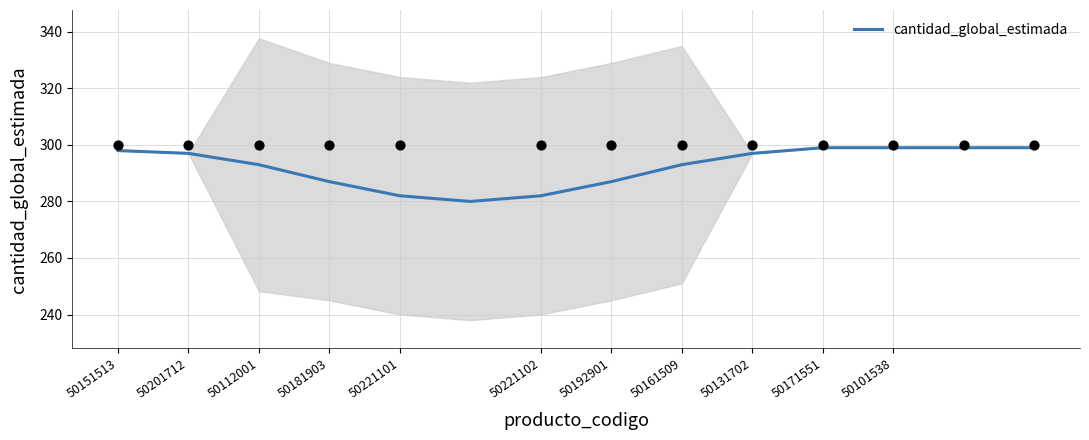

Approximately how many times larger is the value at 13 compared to 12?

1.0